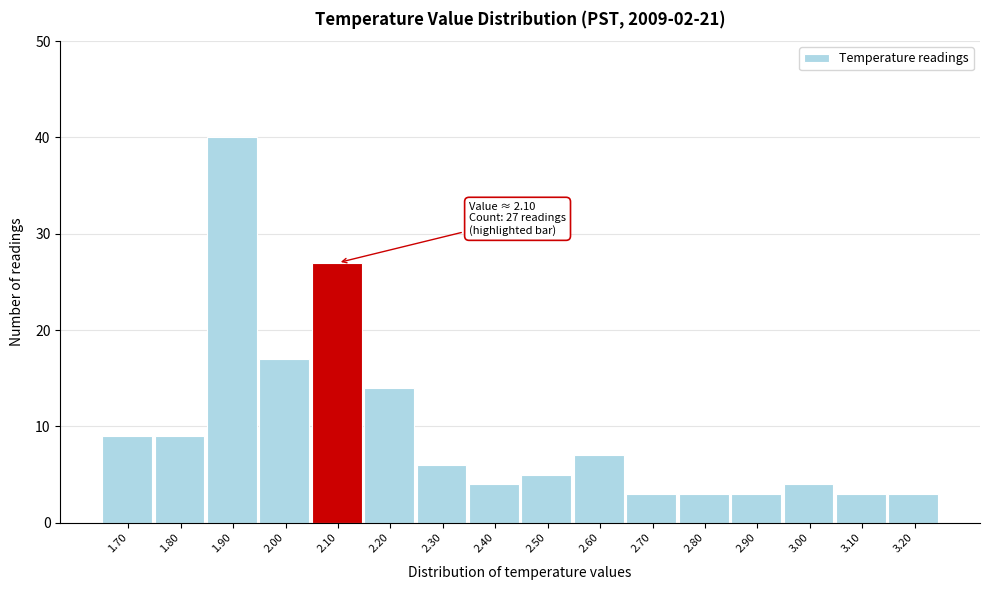

Which range on the x-axis has the tallest bar?

1.85 to 1.95